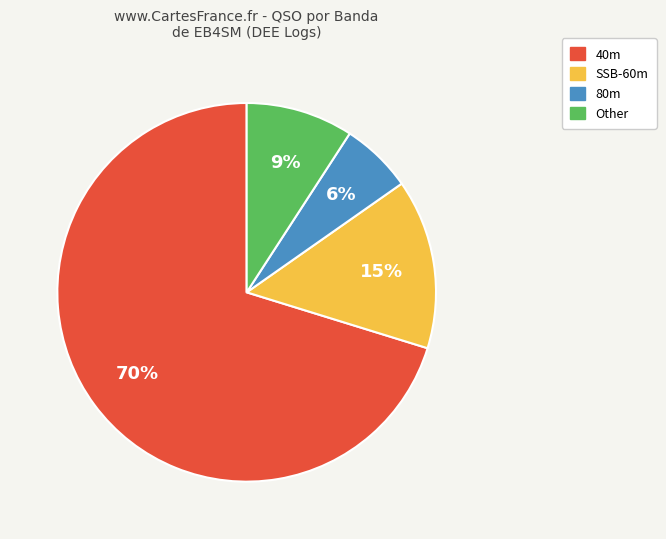

Which category has the smallest portion of the pie?

80m